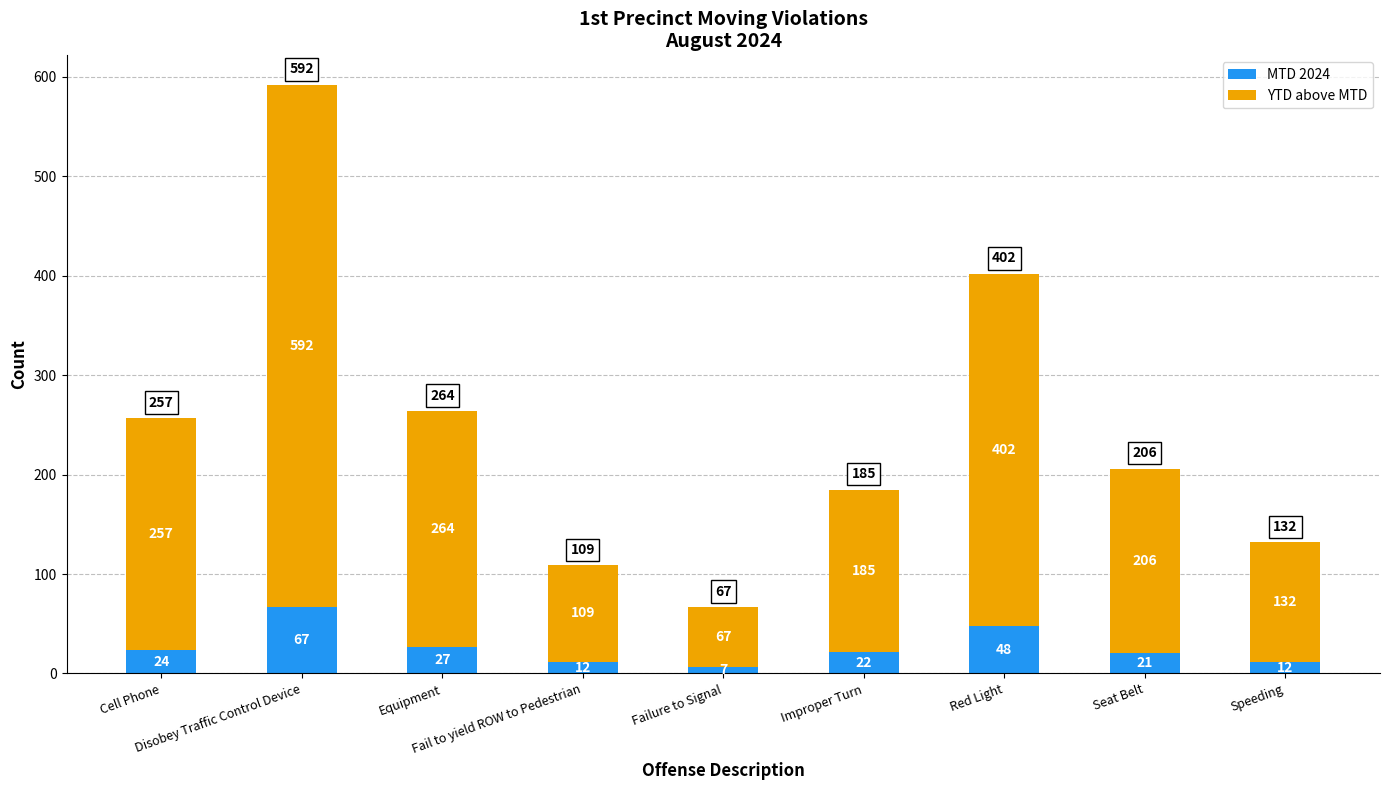

What are all the series names shown in the legend?

MTD 2024, YTD above MTD